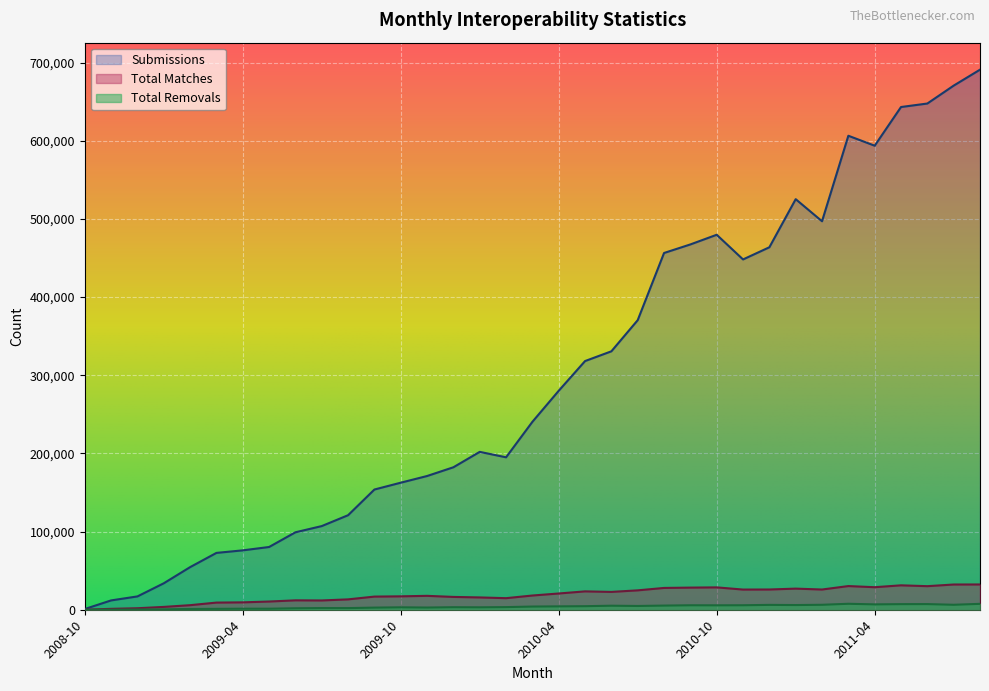

How many distinct data groups are displayed?

3